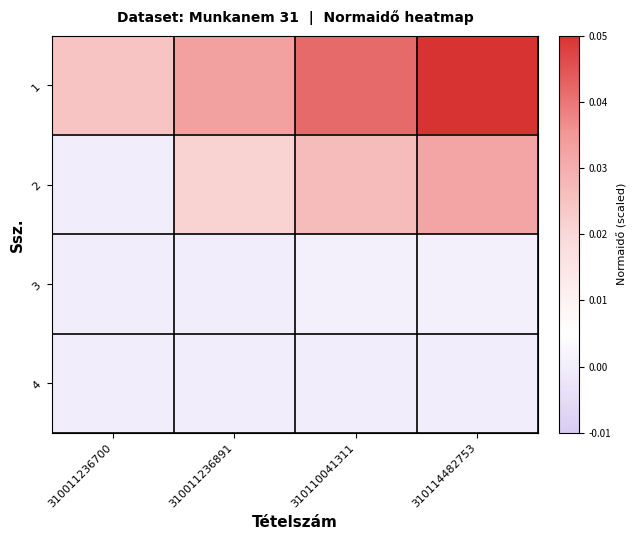

Which category has the highest value across all series?

310114482753